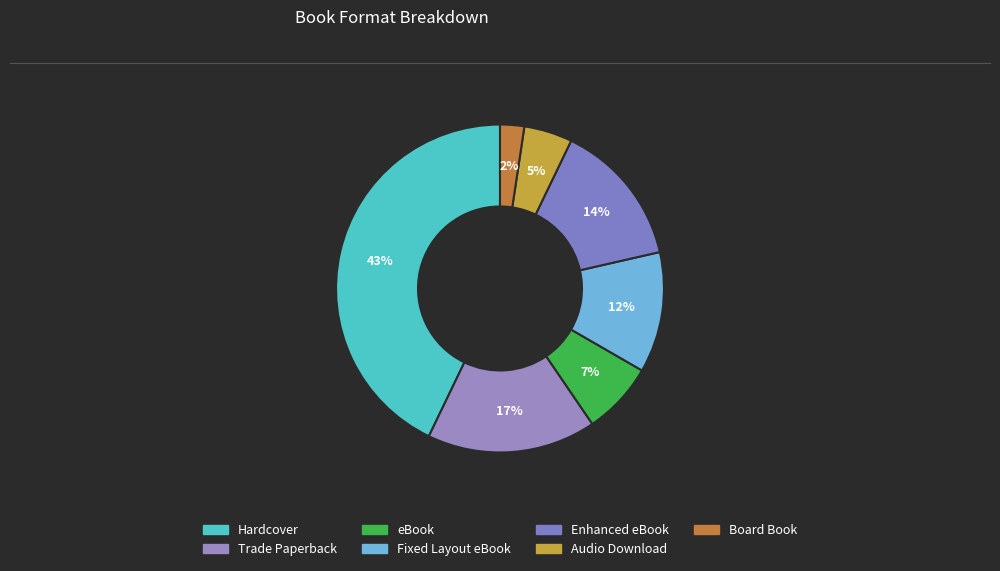

Does Enhanced eBook represent more than half of the total?

No